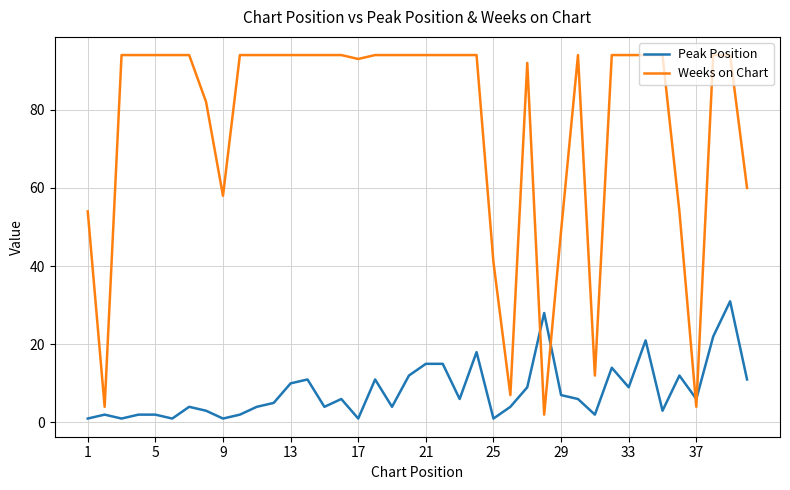

What is the greatest value displayed?

94